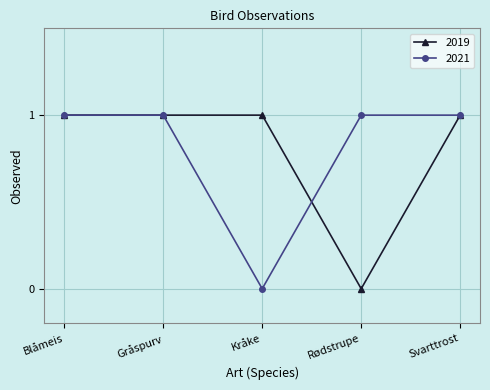

Is the value of 2019 at Blåmeis greater than the value of 2021 at Kråke?

Yes